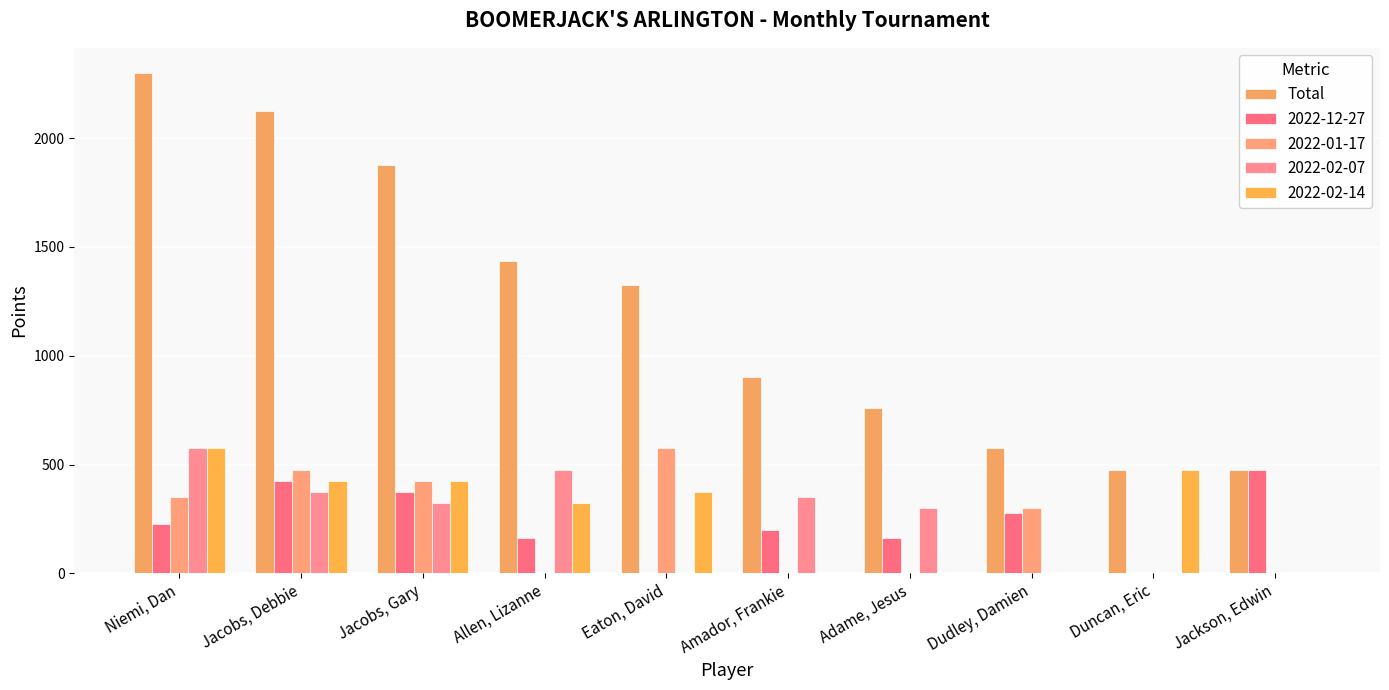

What is the label of the 3rd bar from the right?

Dudley, Damien